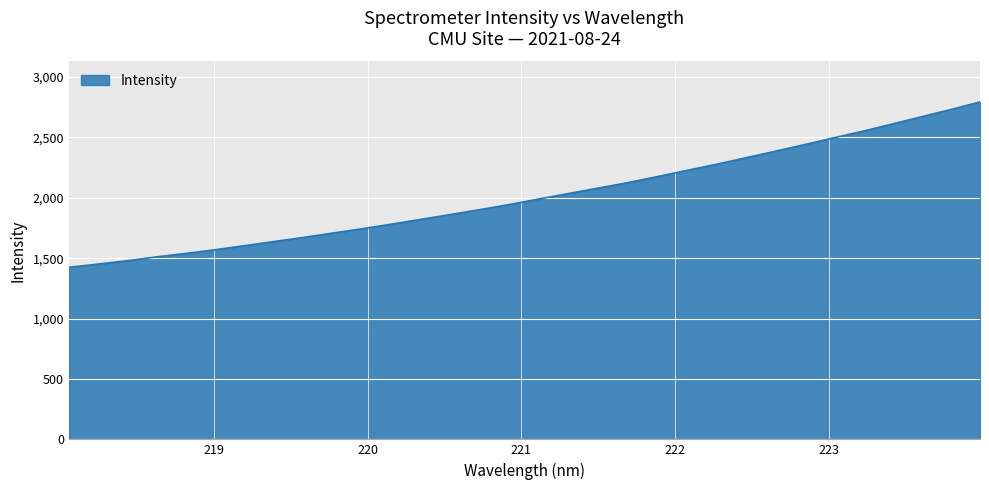

What is the minimum value shown in the chart?

1425.1